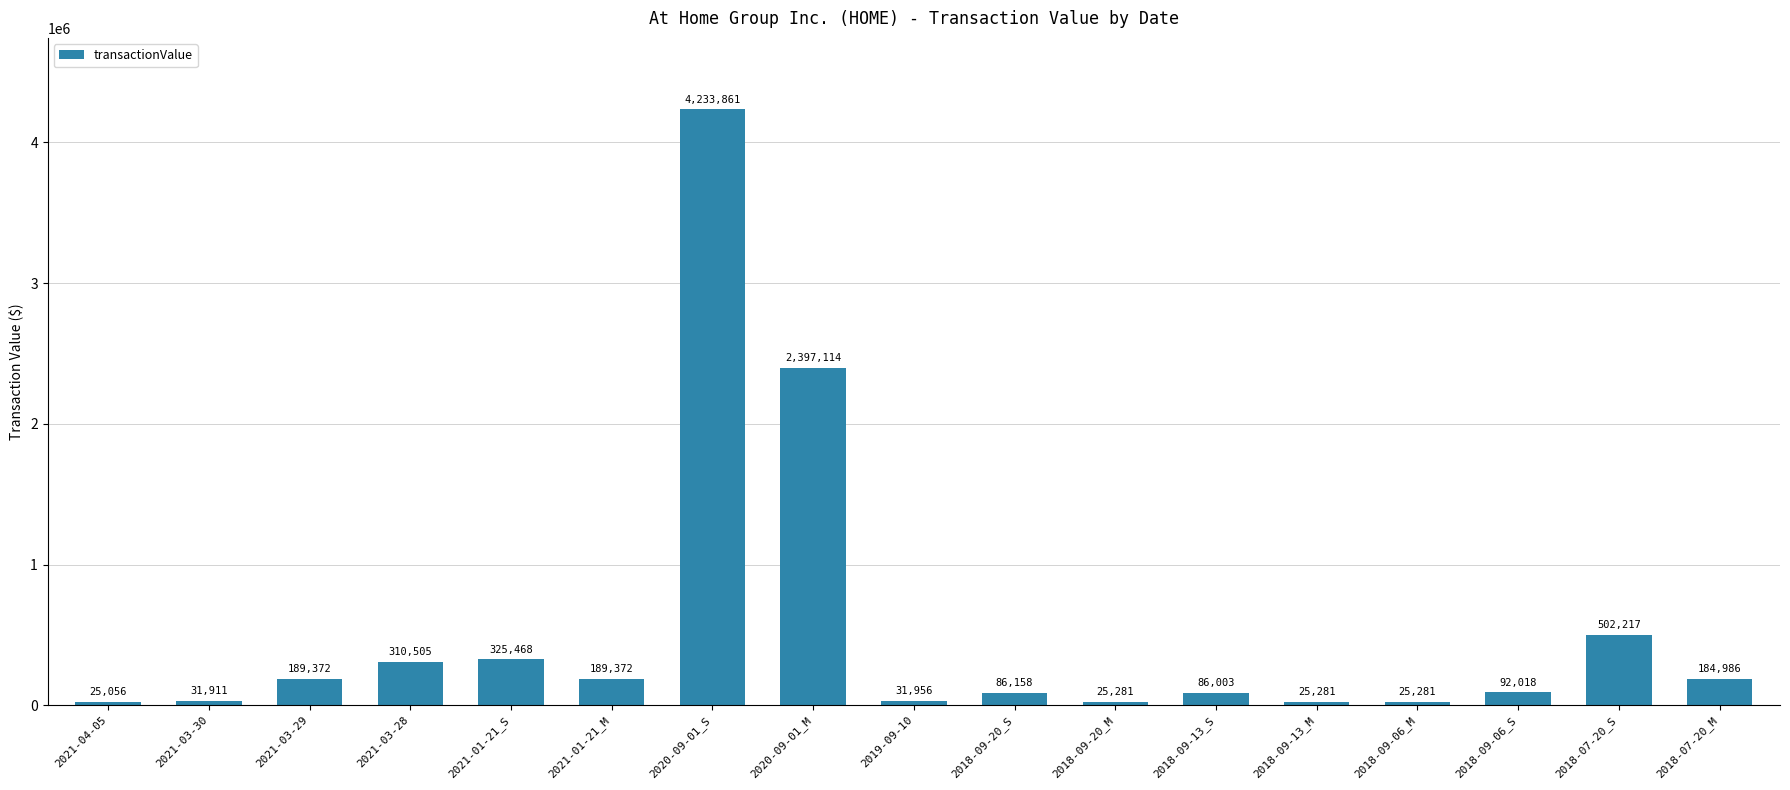

What value does the data have at 2021-03-28, to the nearest 50?

310500